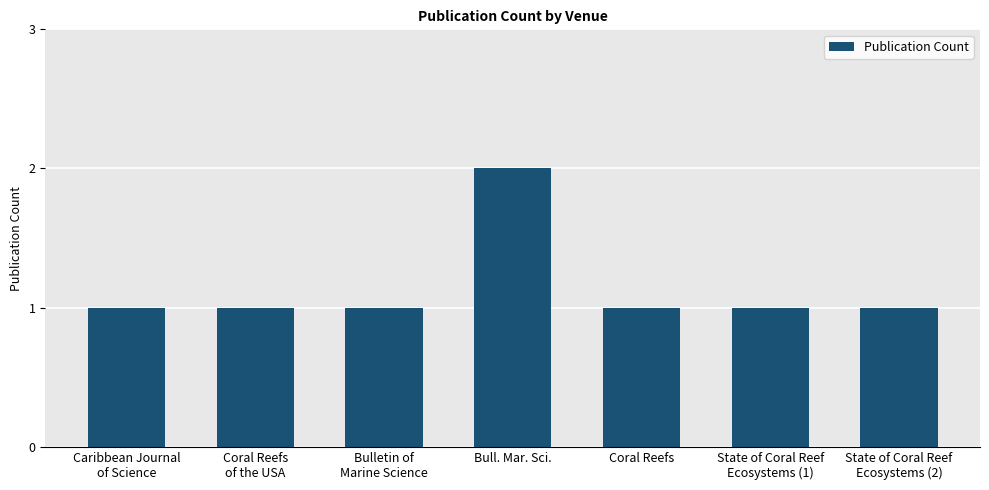

What is the sum of all values?

8